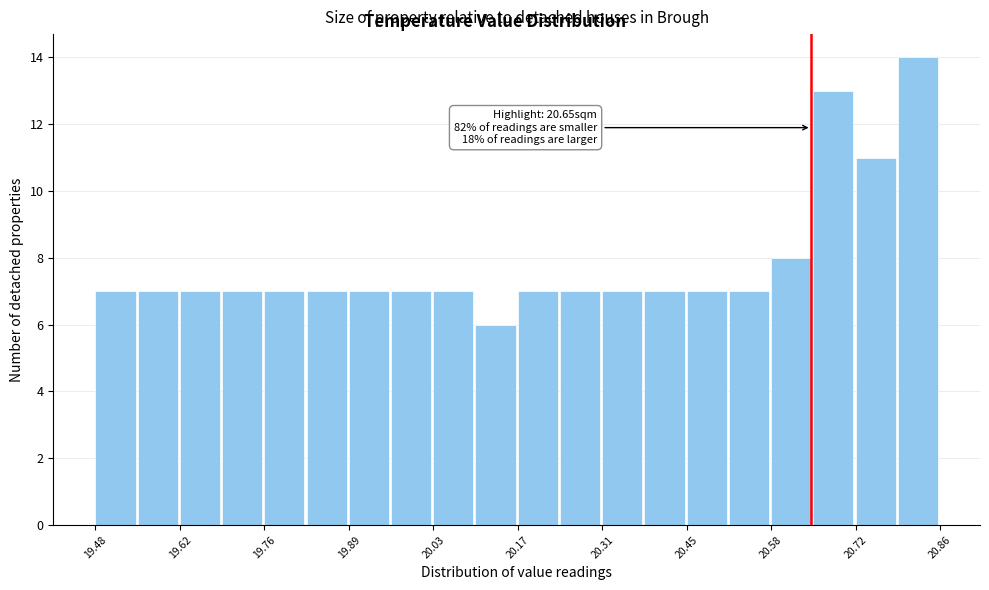

Around what value on the x-axis is the tallest bar? Give the approximate position of its centre, as read against the axis.

20.82